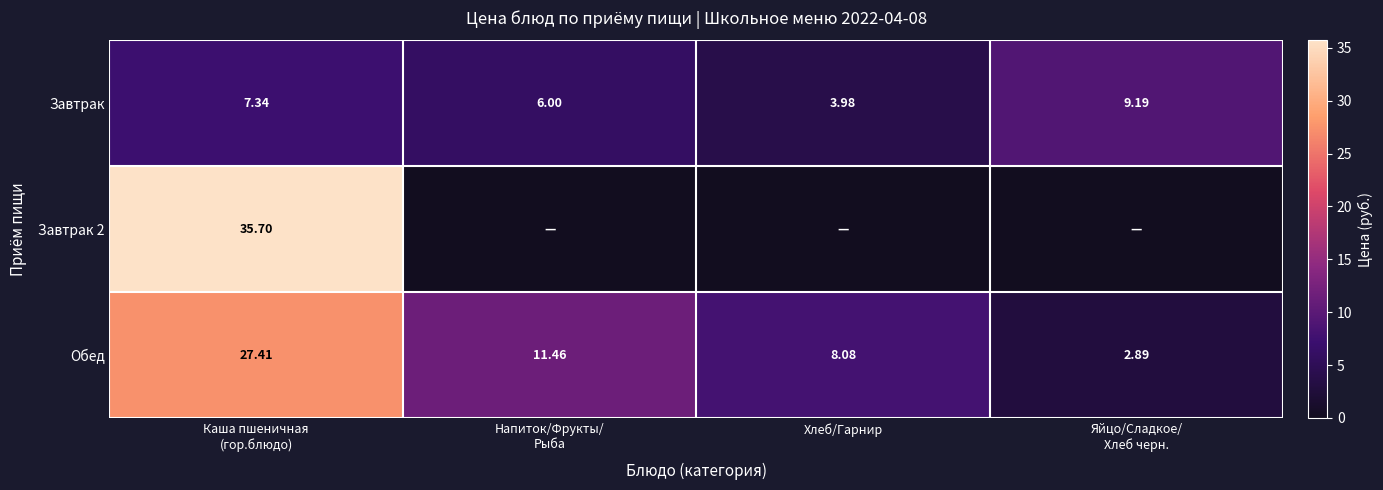

Is it true that Обед equals 45.6 at Каша пшеничная (гор.блюдо)?

False